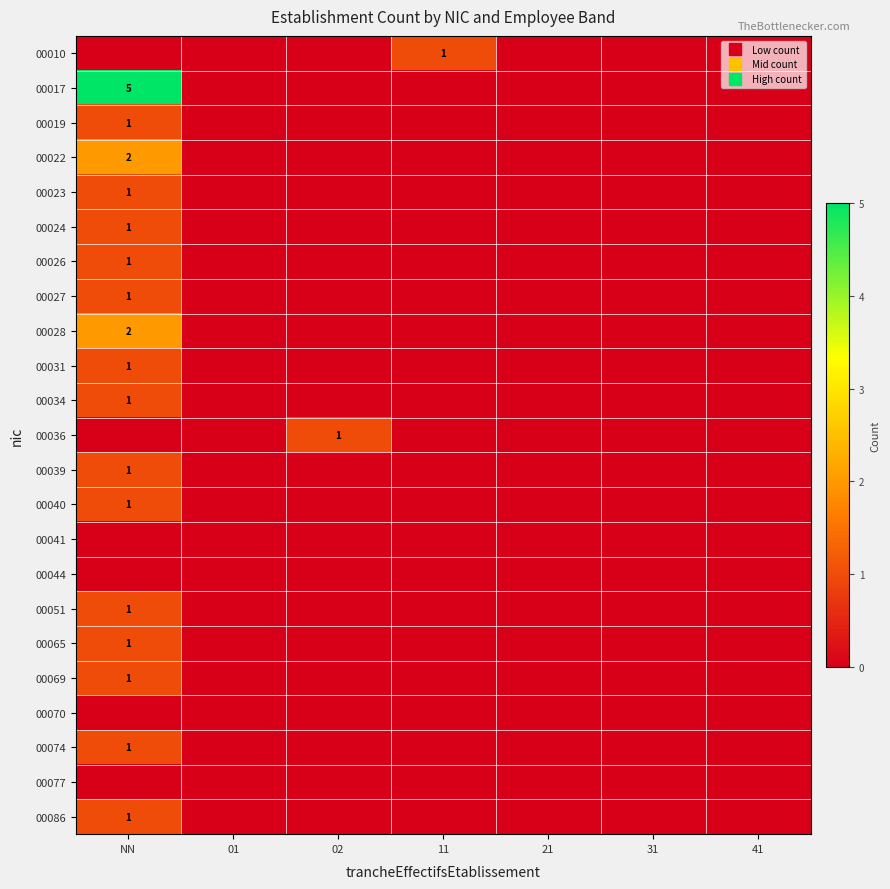

At how many categories does at least one series exceed 0?

3